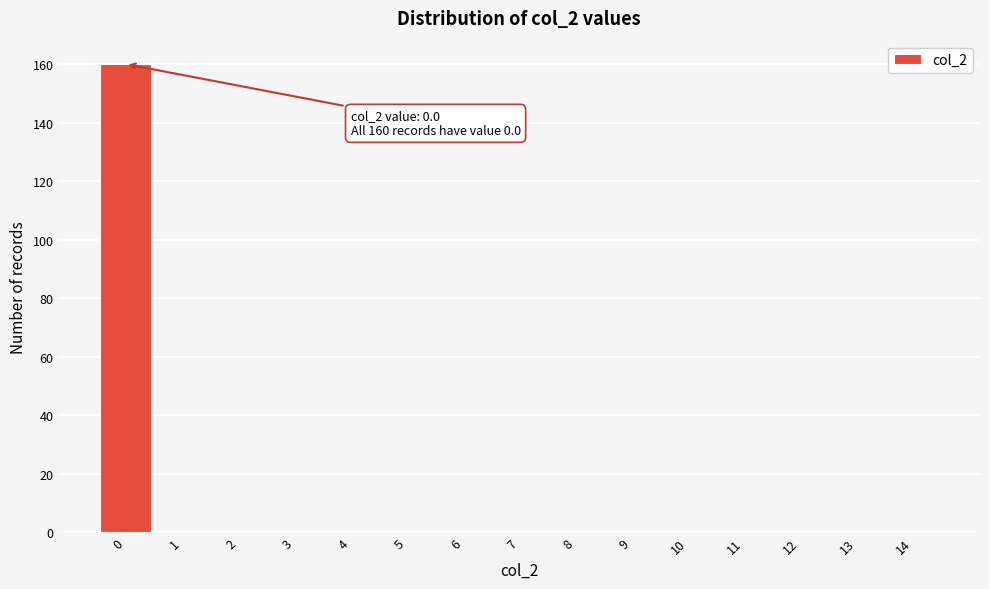

Over which range of the x-axis is the bar tallest?

-0.5 to 0.5